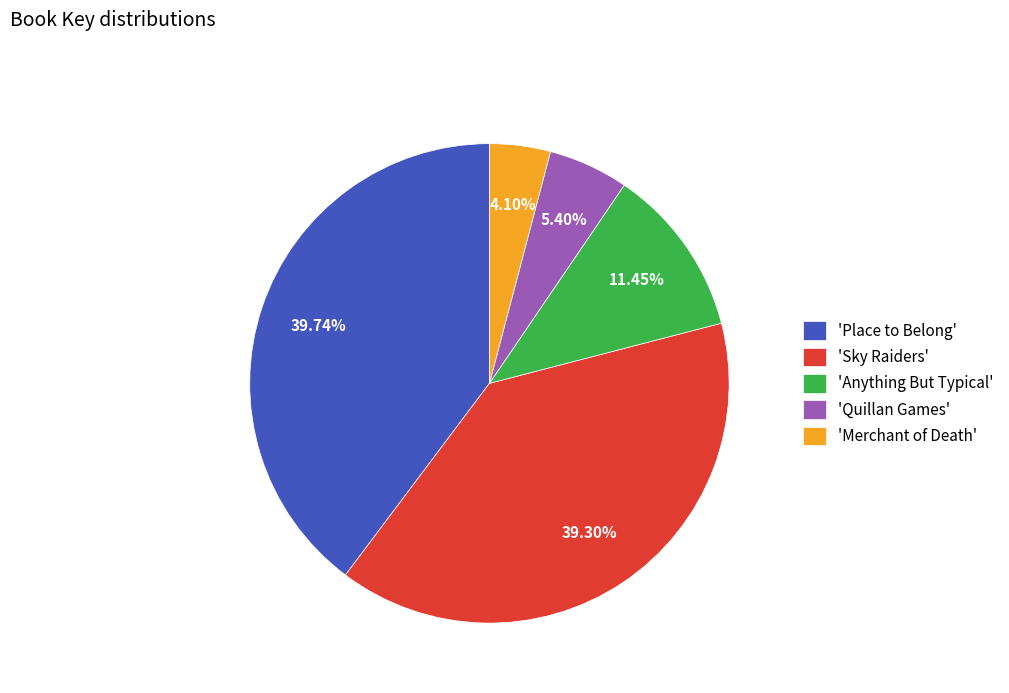

How many segments does this pie chart have?

5